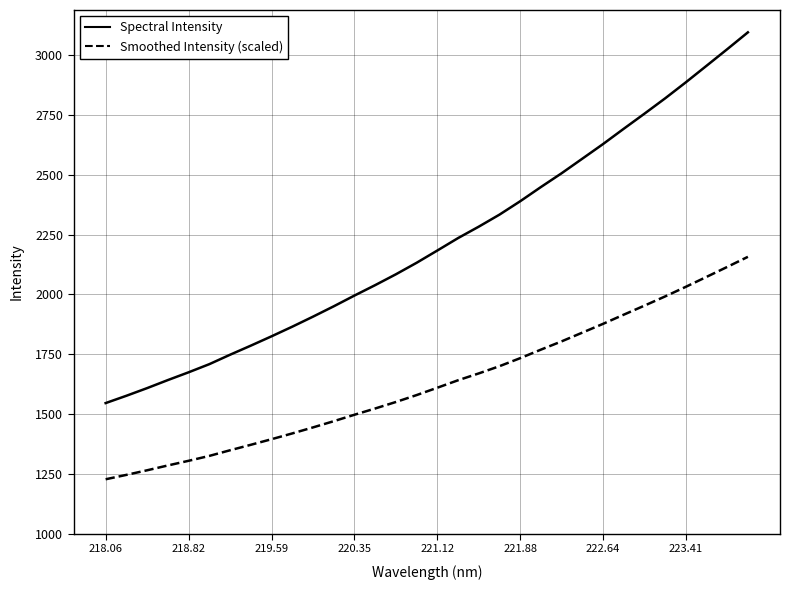

Which series has the largest total across all categories?

Spectral Intensity